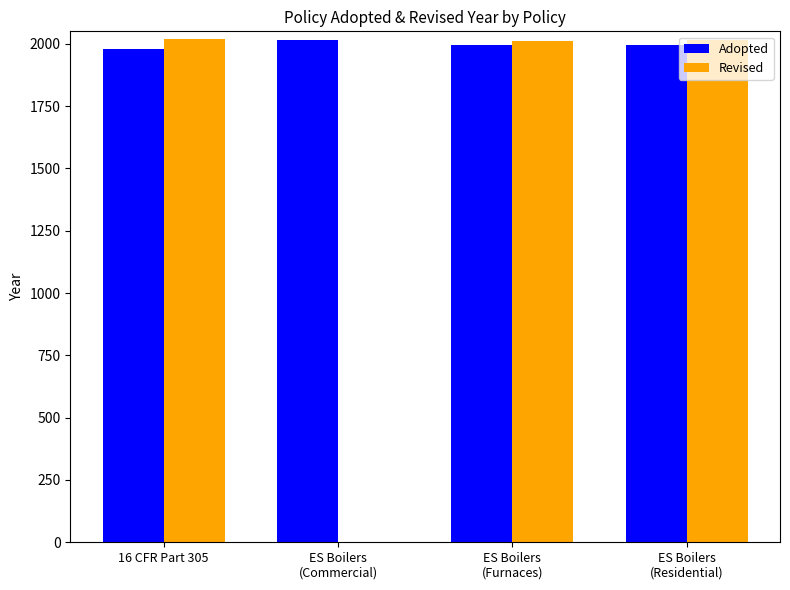

The Revised series shows 787 at ES Boilers
(Residential). True or false?

False